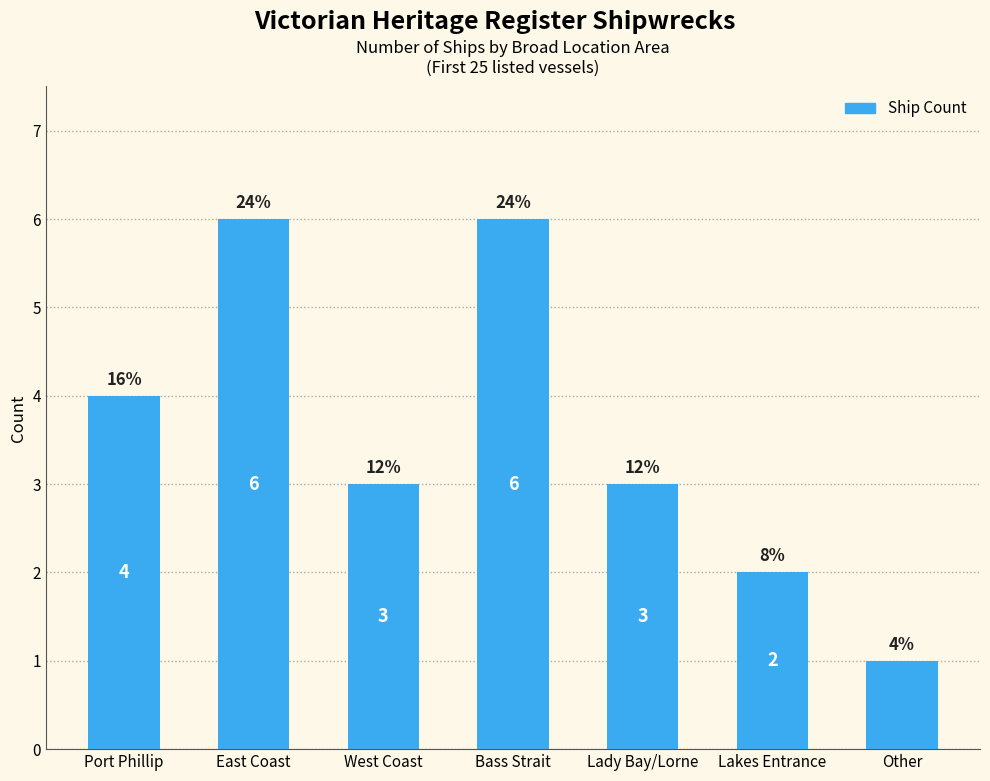

How many values are between 2 and 6?

6